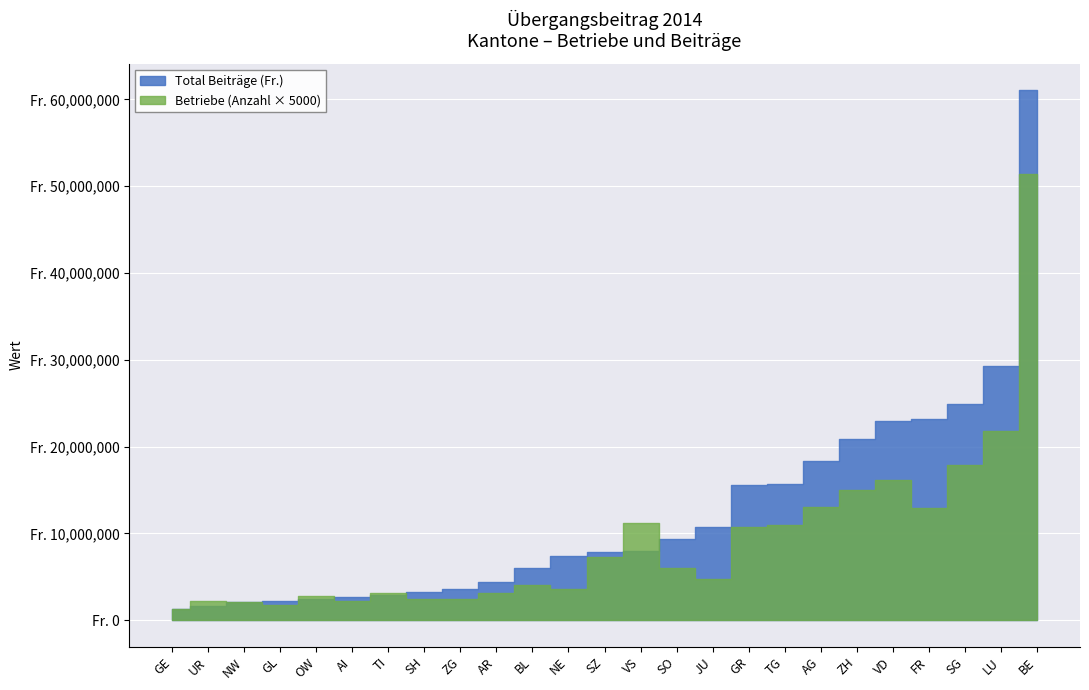

Is it true that Total Beitraege (Fr.) equals 3512346.6 at OW?

False